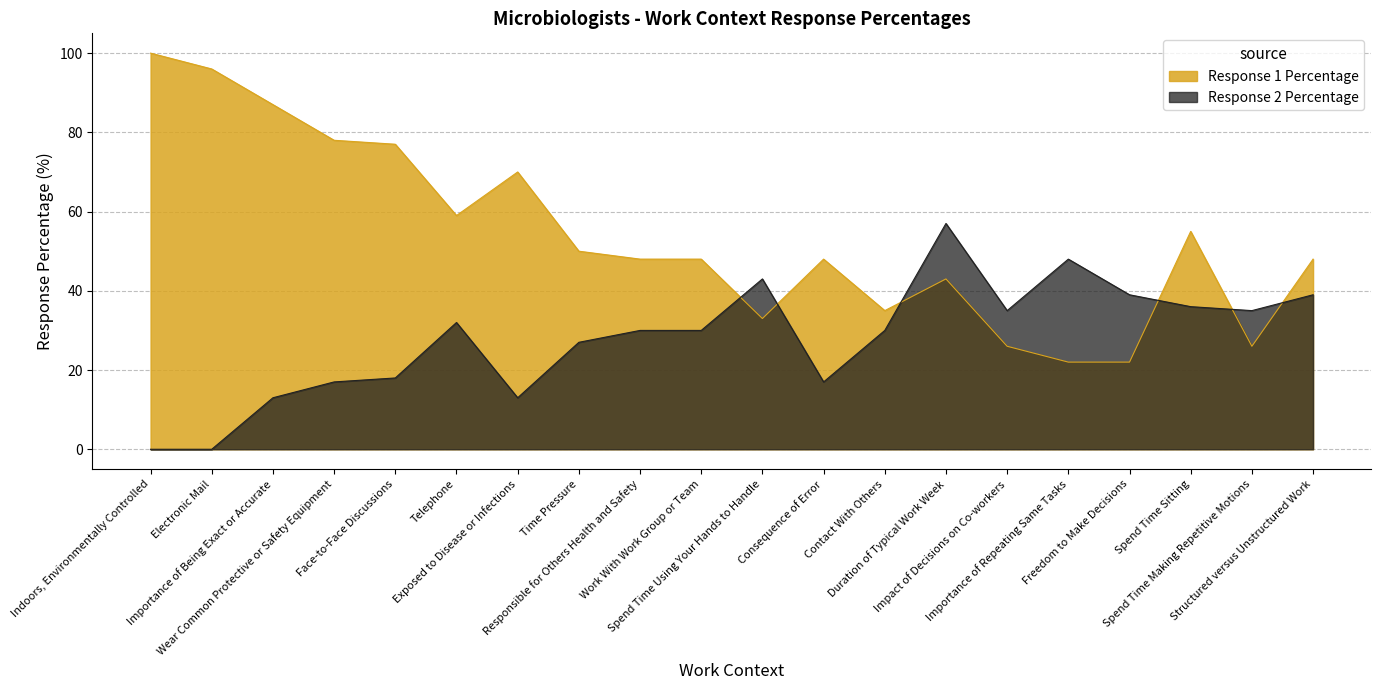

What is the sum of the Response 2 Percentage values at Work With Work Group or Team and Spend Time Sitting?

66